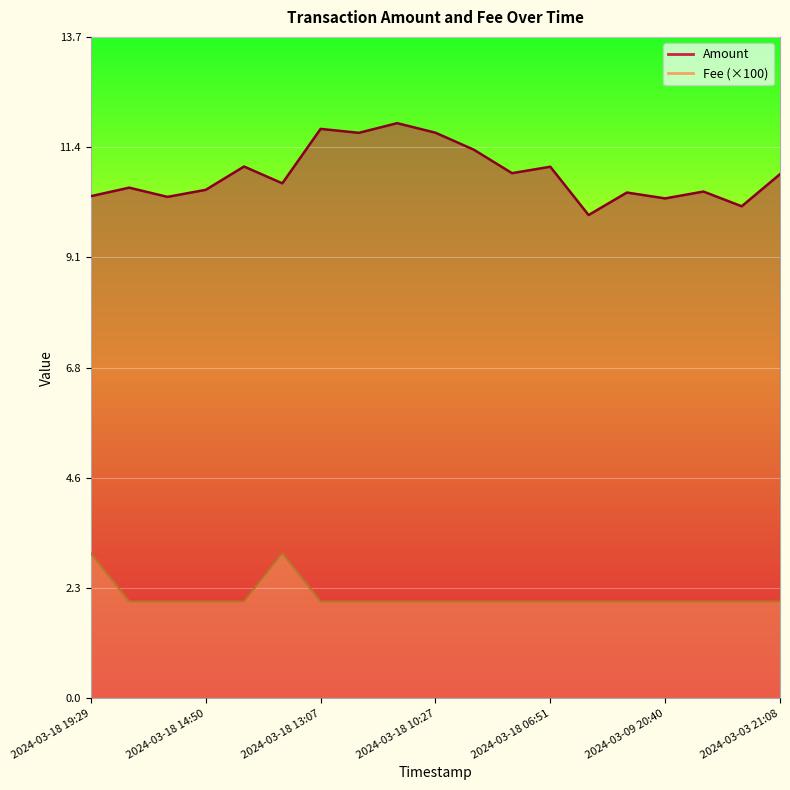

True or false: Amount and Fee cross at least once.

False